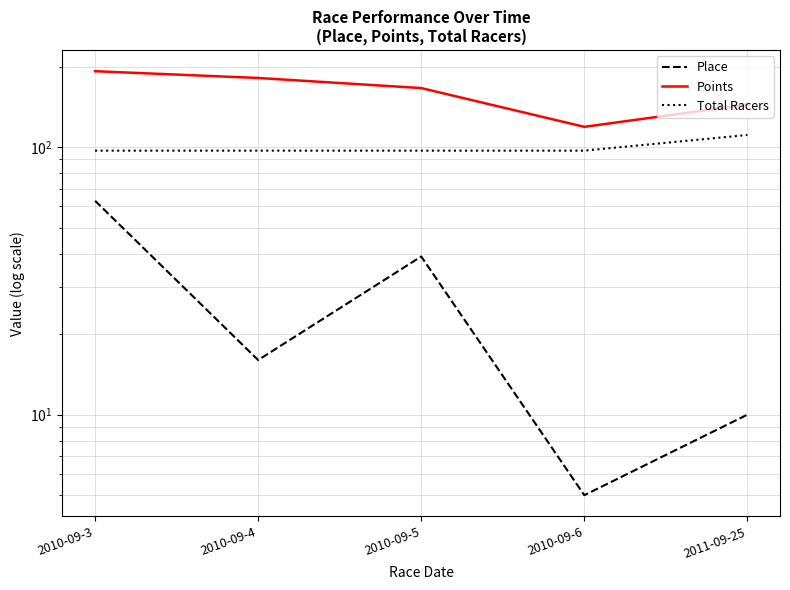

What is the label of the 1st point from the left?

2010-09-3